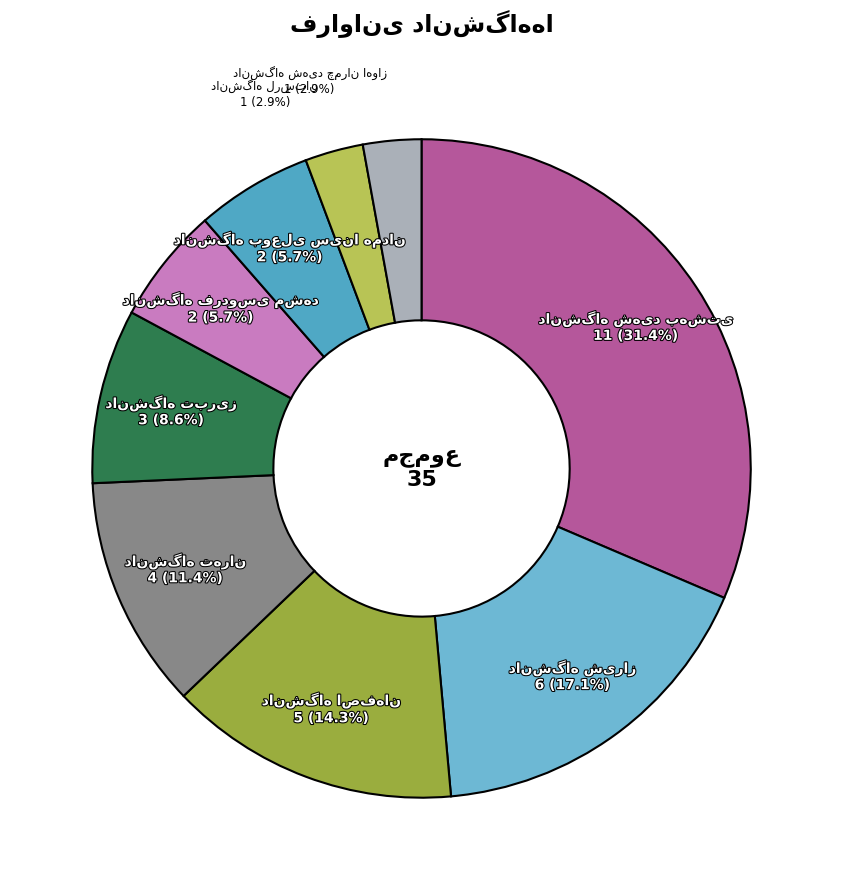

How many slices are in this pie chart?

9